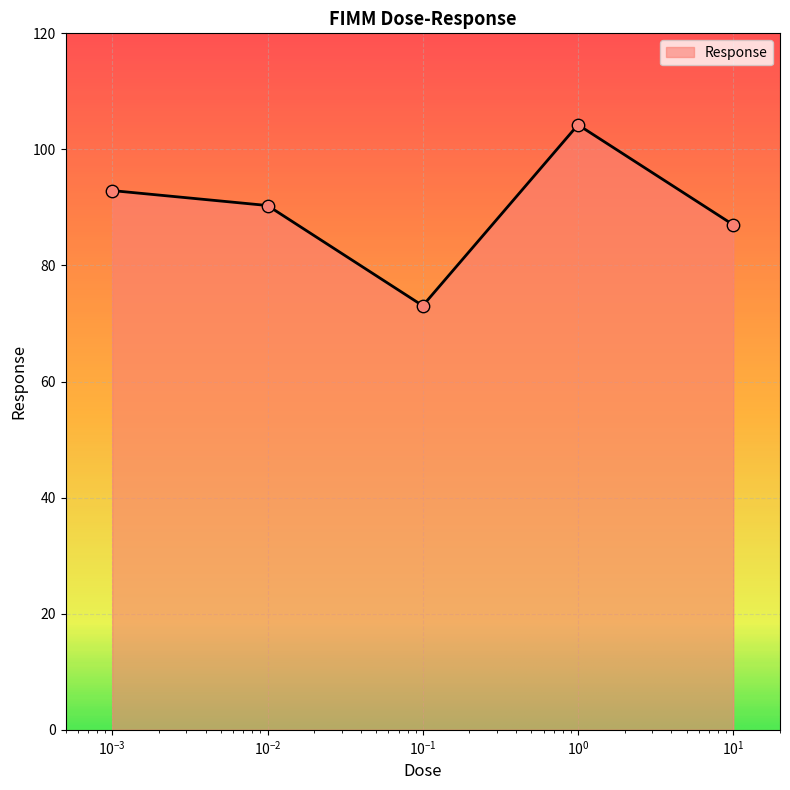

What is the maximum value shown in the chart?

104.2